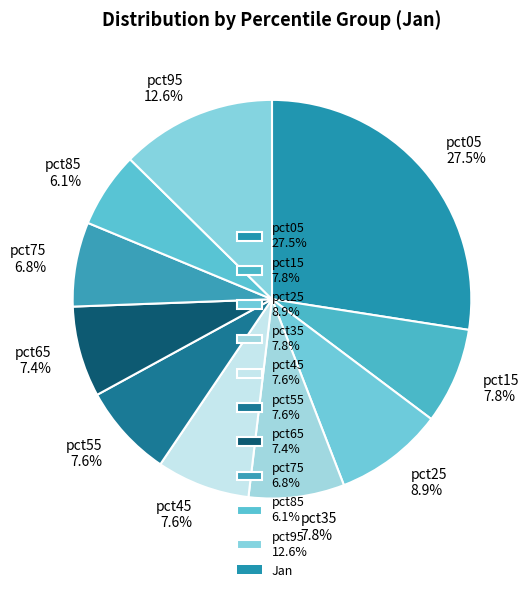

What is the largest slice in the pie chart?

pct05